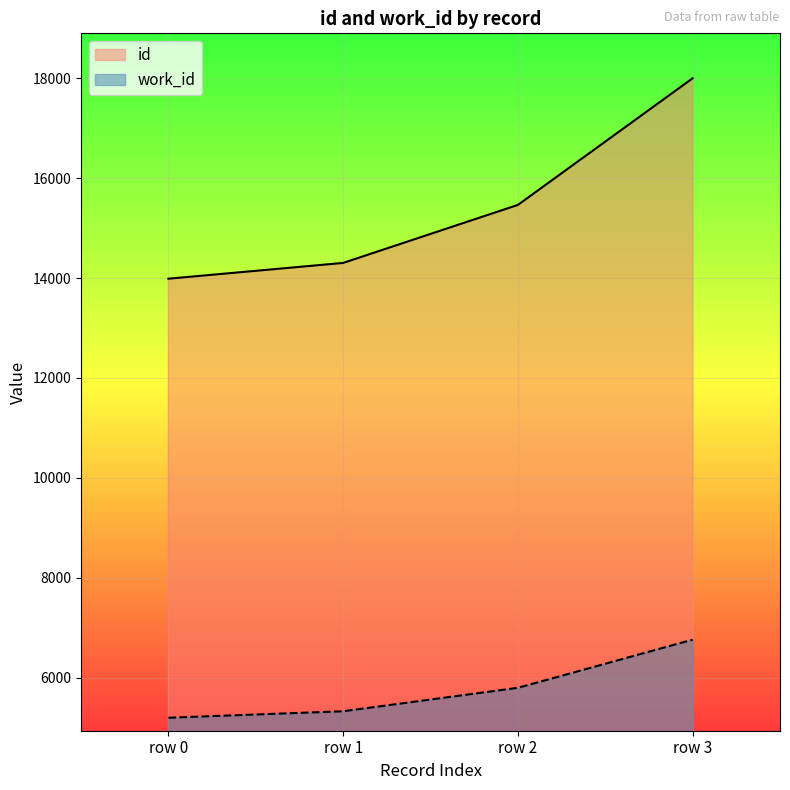

How many values in the work_id series exceed 5797?

1